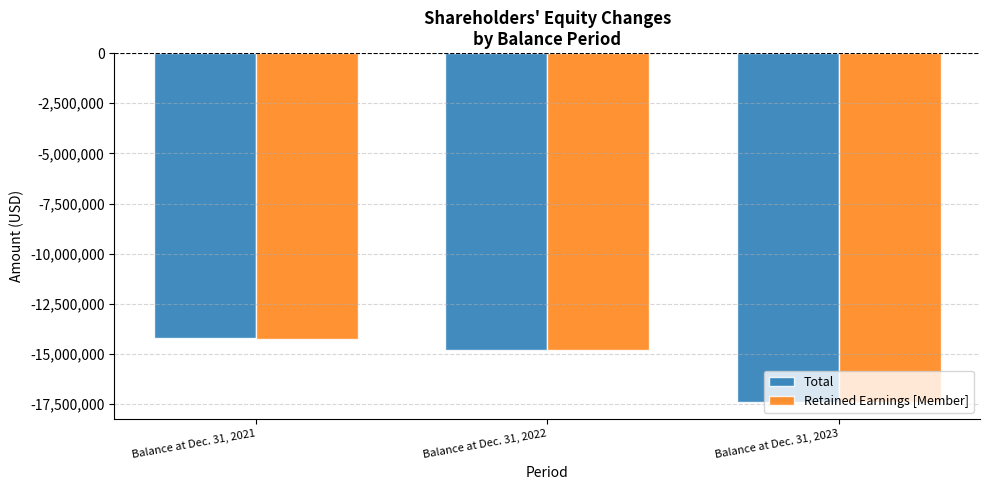

What is the spread (max minus min) of values at Balance at Dec. 31, 2023?

1343